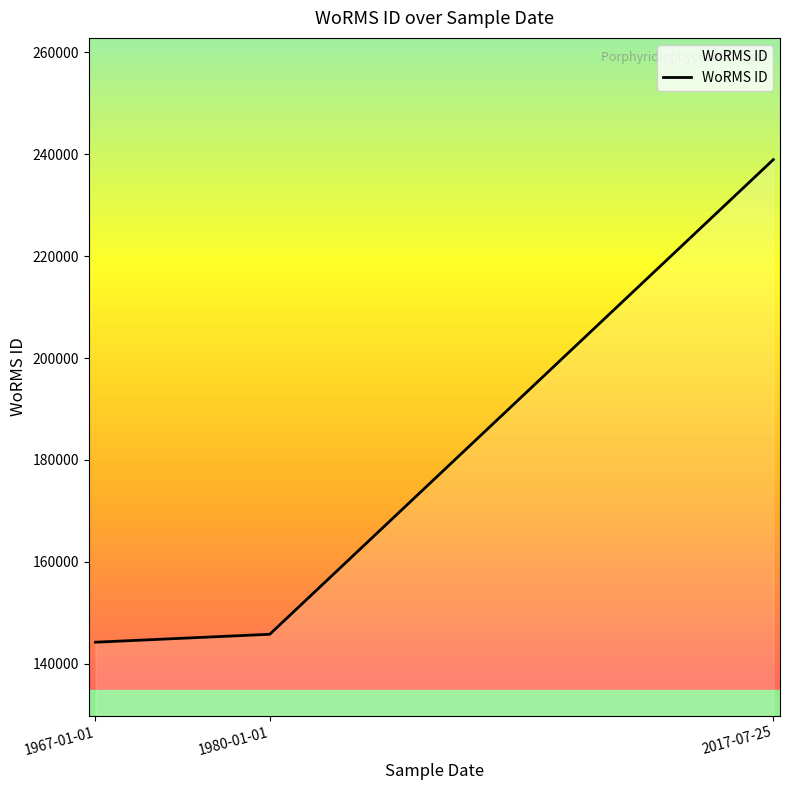

Where is the data nearest to the value 191597?

1980-01-01